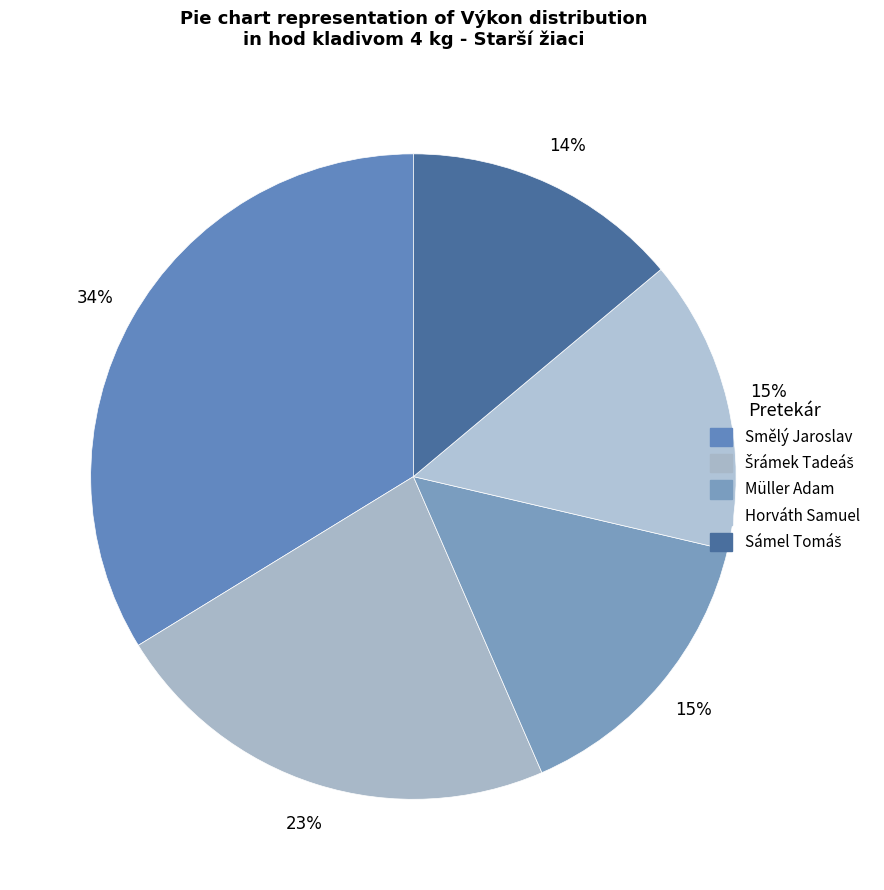

How many segments does this pie chart have?

5